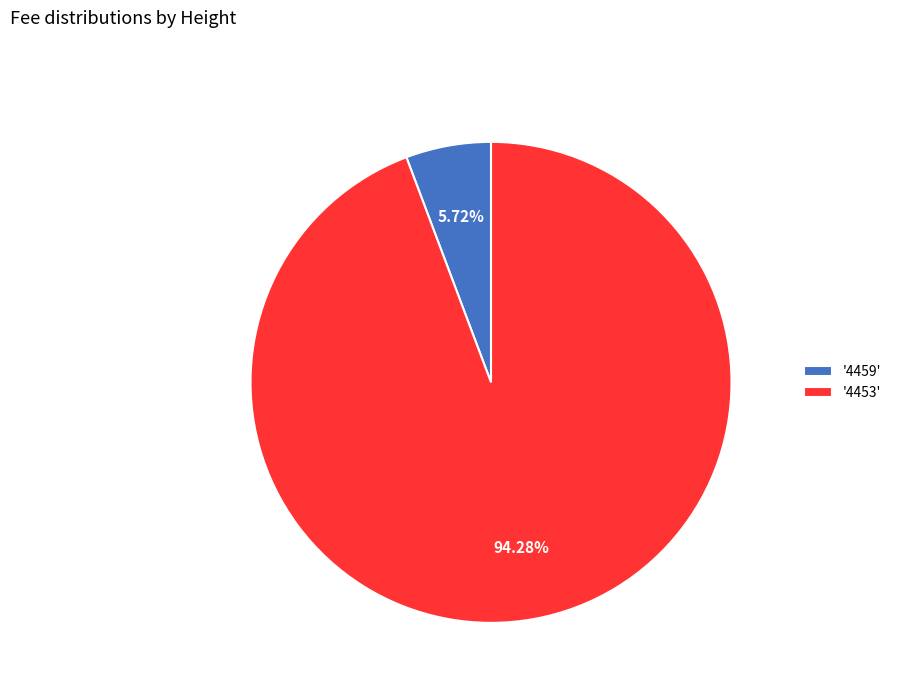

Count the number of slices in the pie.

2